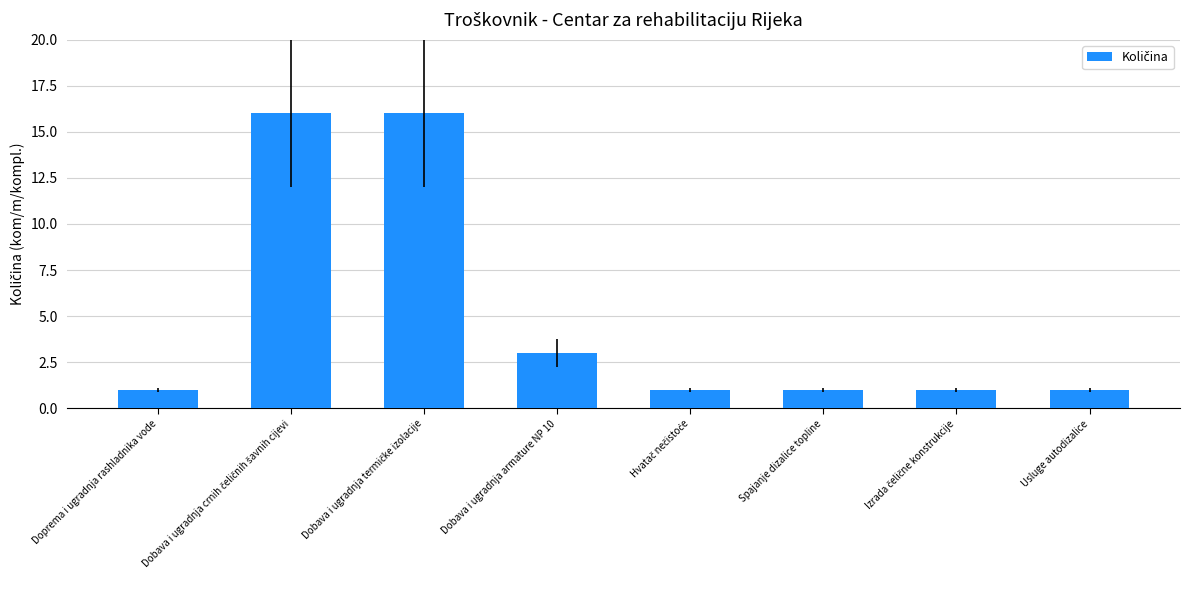

The value at Doprema i ugradnja rashladnika vode is 0. True or false?

False